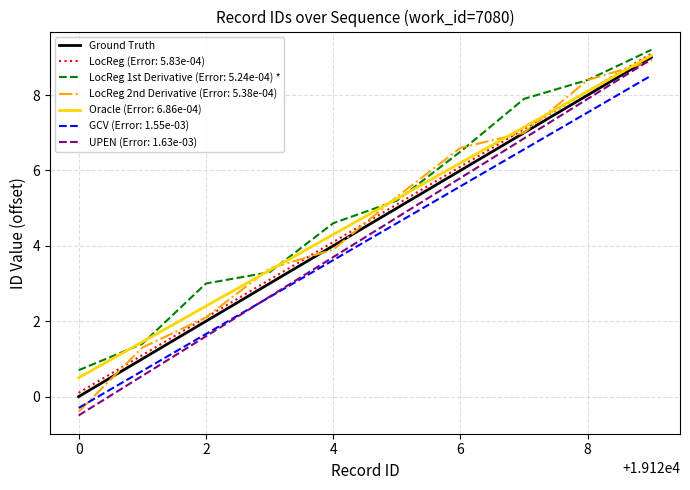

What is the lowest value of the LocReg 2nd Derivative (Error: 5.38e-04) series?

-0.4